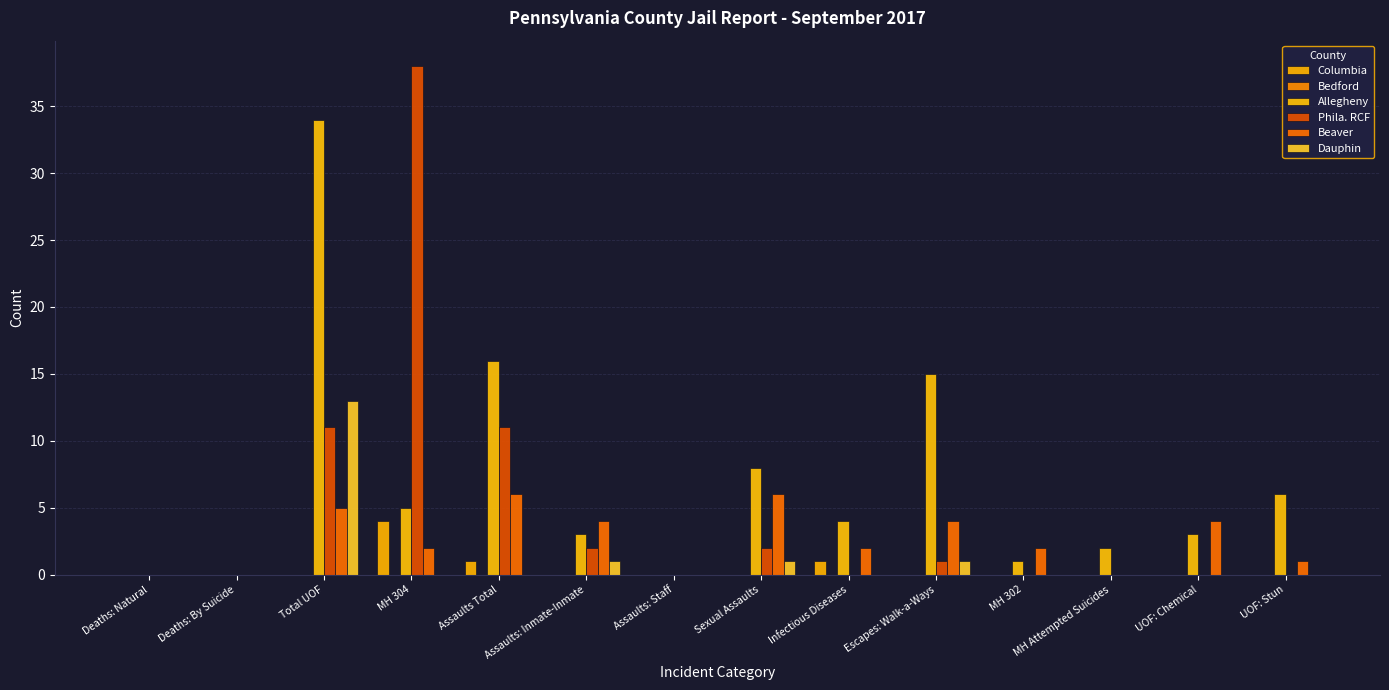

How many series are shown in this chart?

5